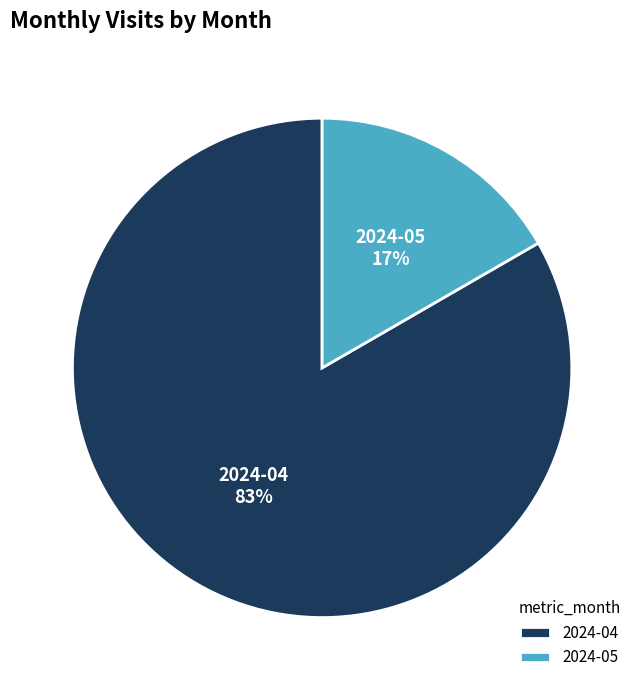

How many slices are in this pie chart?

2